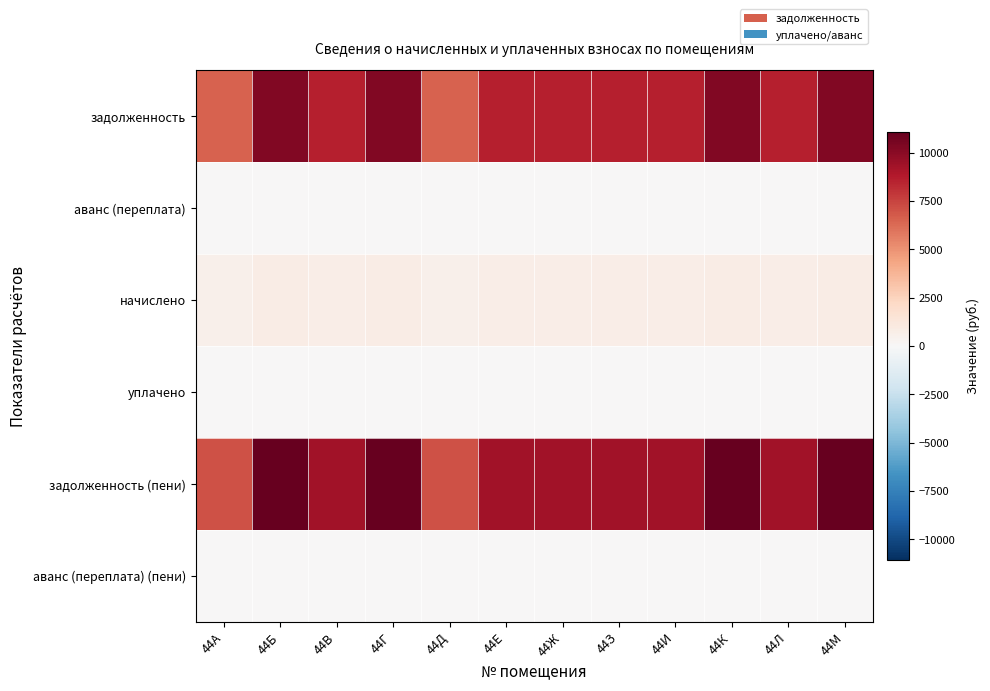

Reading left to right, extract all data points from this chart.

задолженность: 44А=6497.4	44Б=10203.0	44В=8572.8	44Г=10203.0	44Д=6497.4	44Е=8572.8	44Ж=8572.8	44З=8572.8	44И=8572.8	44К=10203.0	44Л=8572.8	44М=10203.0
аванс (переплата): 44А=0.0	44Б=0.0	44В=0.0	44Г=0.0	44Д=0.0	44Е=0.0	44Ж=0.0	44З=0.0	44И=0.0	44К=0.0	44Л=0.0	44М=0.0
начислено: 44А=548.2	44Б=860.9	44В=723.3	44Г=860.9	44Д=548.2	44Е=723.3	44Ж=723.3	44З=723.3	44И=723.3	44К=860.9	44Л=723.3	44М=860.9
уплачено: 44А=0.0	44Б=0.0	44В=0.0	44Г=0.0	44Д=0.0	44Е=0.0	44Ж=0.0	44З=0.0	44И=0.0	44К=0.0	44Л=0.0	44М=0.0
задолженность (пени): 44А=7045.6	44Б=11063.9	44В=9296.1	44Г=11063.9	44Д=7045.6	44Е=9296.1	44Ж=9296.1	44З=9296.1	44И=9296.1	44К=11063.9	44Л=9296.1	44М=11063.9
аванс (переплата) (пени): 44А=0.0	44Б=0.0	44В=0.0	44Г=0.0	44Д=0.0	44Е=0.0	44Ж=0.0	44З=0.0	44И=0.0	44К=0.0	44Л=0.0	44М=0.0